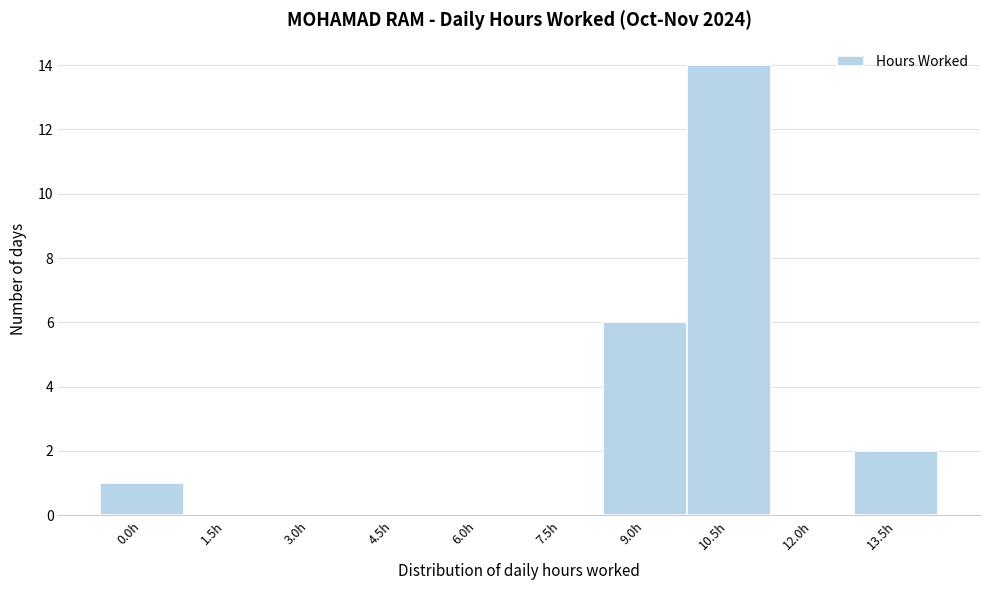

Reading left to right, what are all the values shown in this chart?

0.0h=1	1.5h=0	3.0h=0	4.5h=0	6.0h=0	7.5h=0	9.0h=6	10.5h=14	12.0h=0	13.5h=2